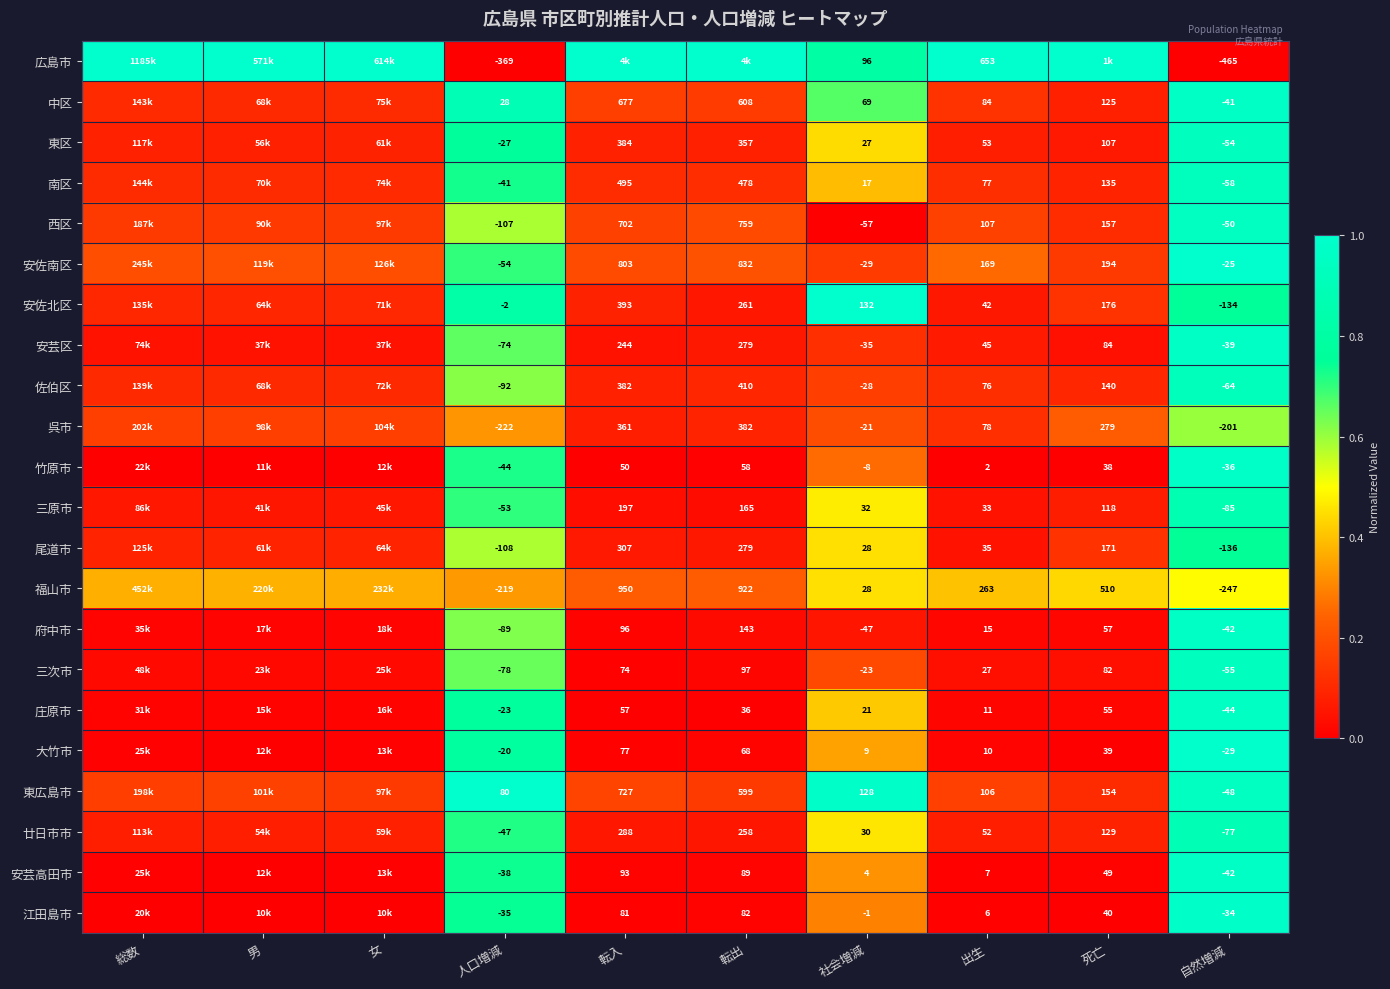

Is the value of 安佐北区 at 自然増減 greater than the value of 西区 at 人口増減?

No